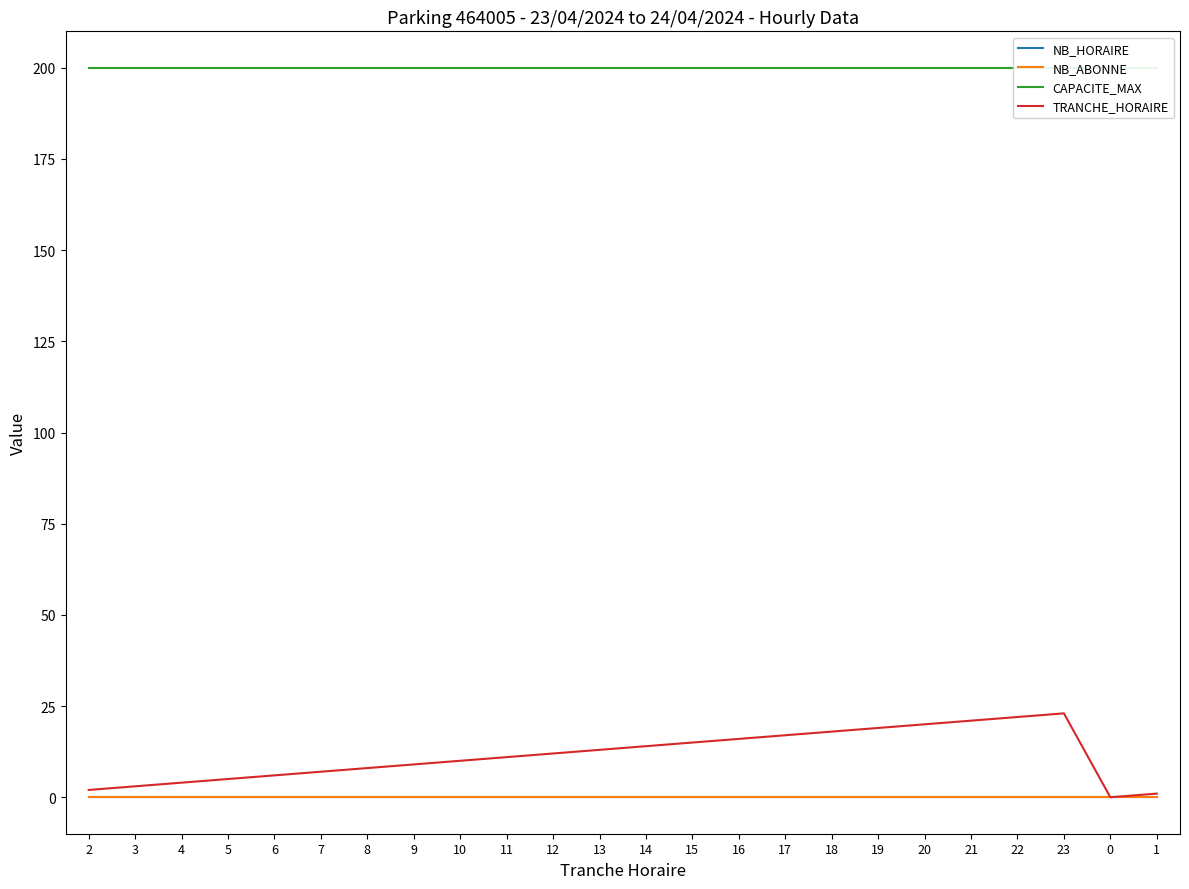

List the series in order of their peak value, lowest first.

NB_HORAIRE, NB_ABONNE, TRANCHE_HORAIRE, CAPACITE_MAX